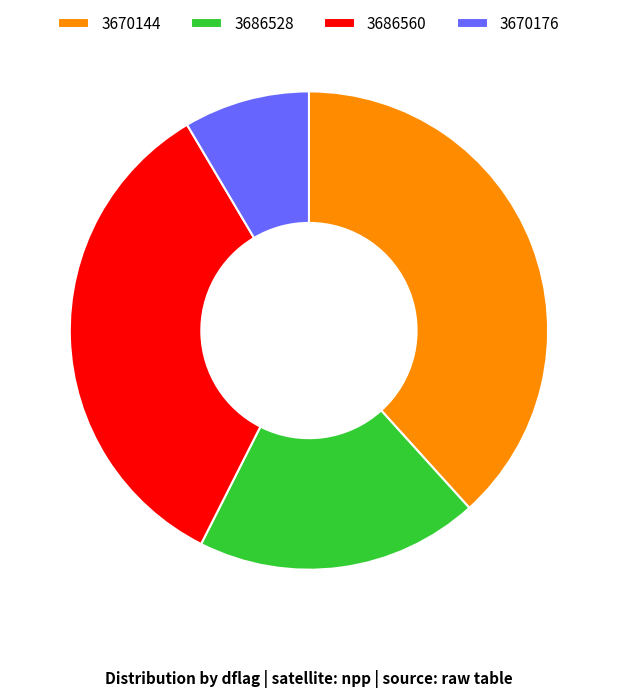

Does any single category account for the majority?

No